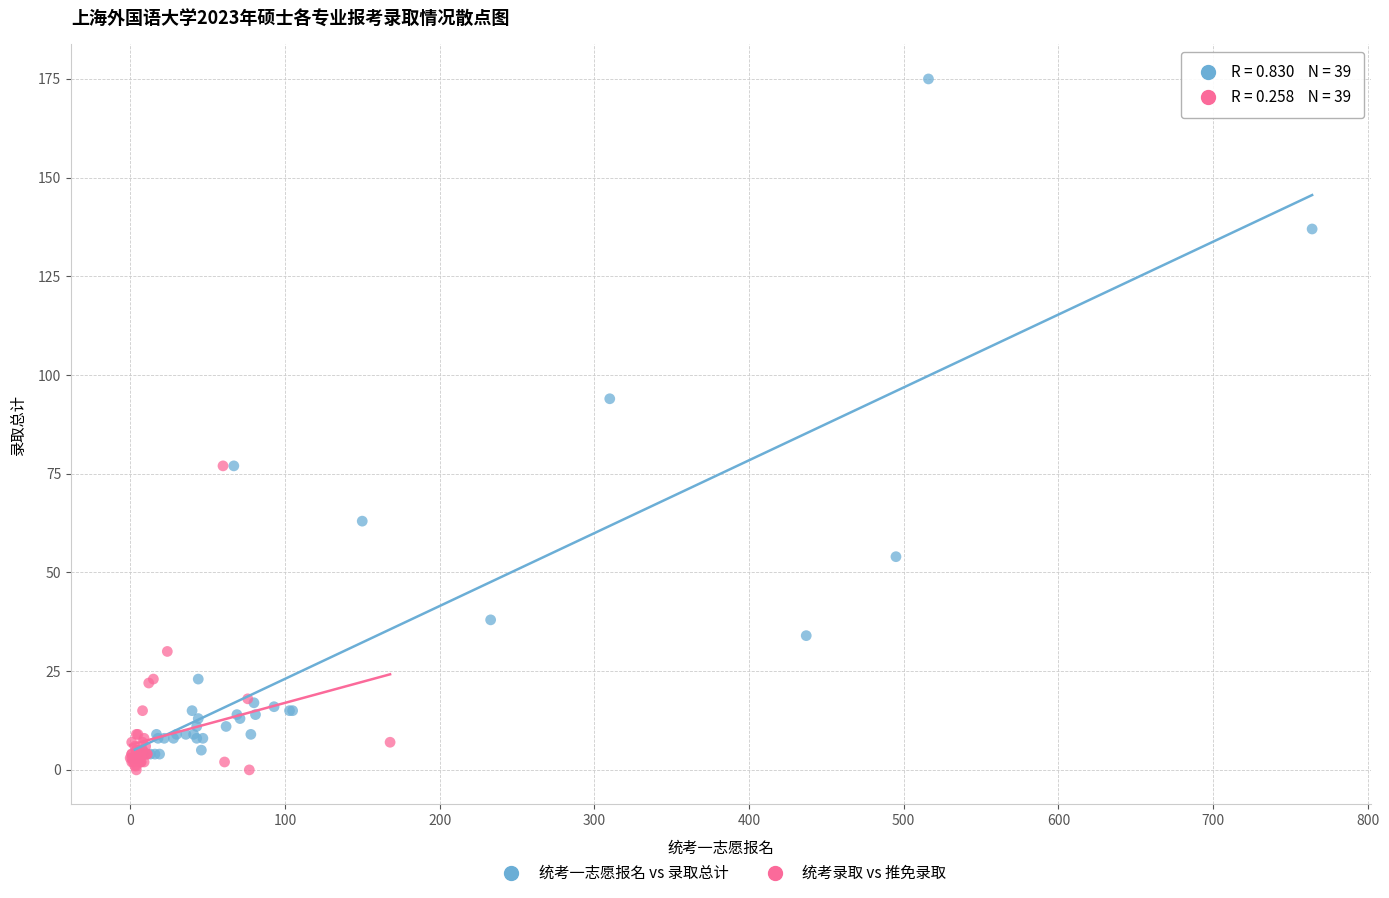

What are all the series names shown in the legend?

统考一志愿报名 vs 录取总计, 统考录取 vs 推免录取